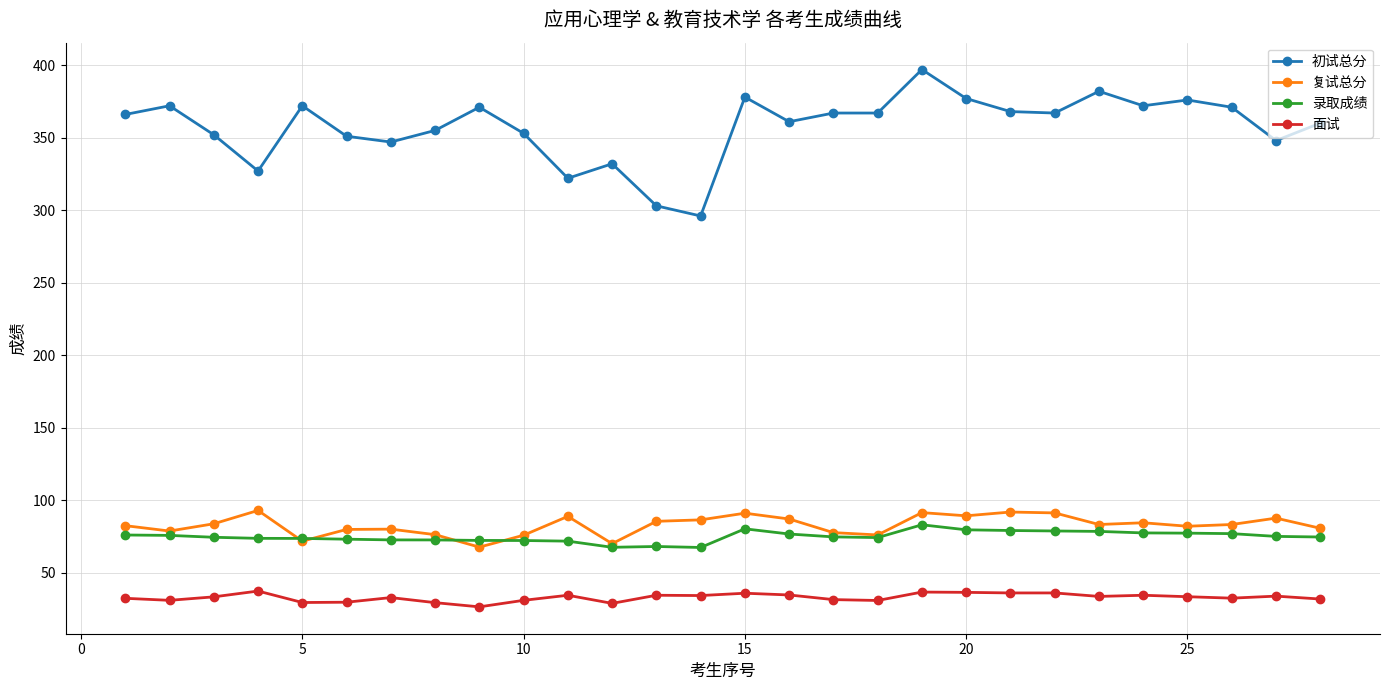

Which series has the widest spread of values?

初试总分